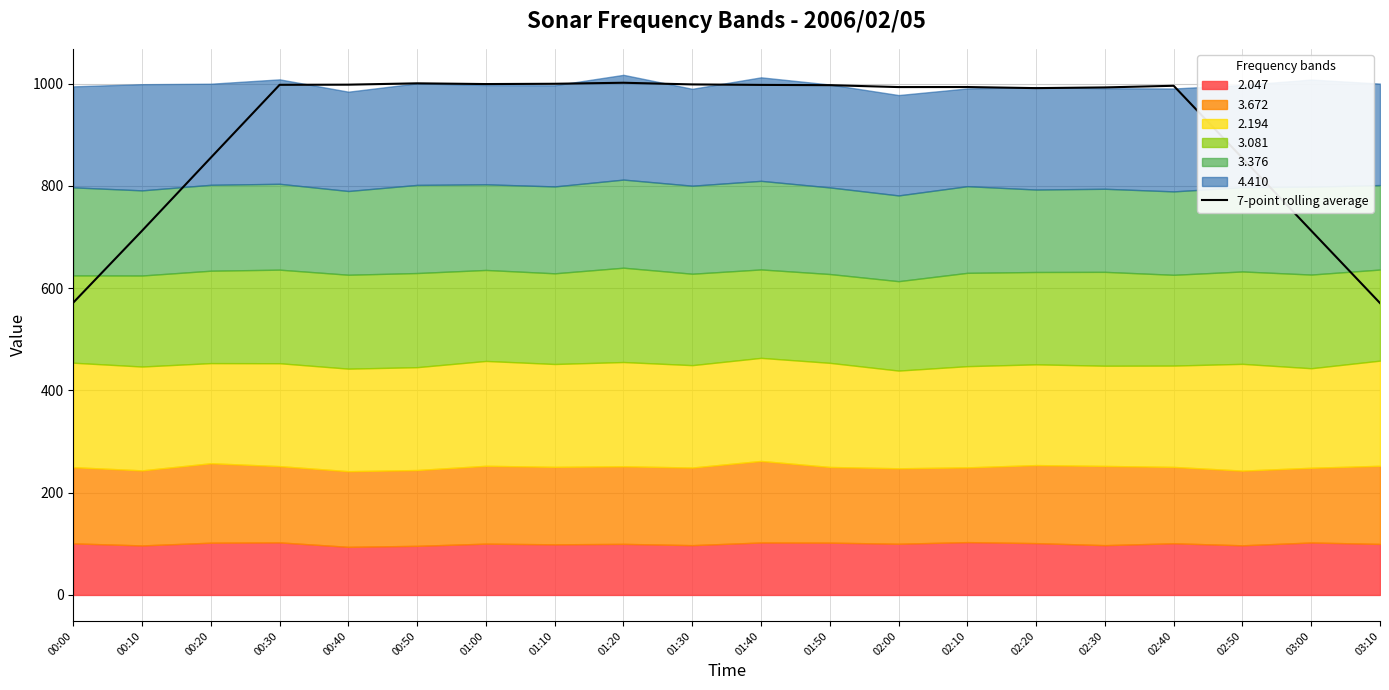

List the labels in order of value, smallest first.

03:10, 00:00, 00:10, 03:00, 02:50, 00:20, 02:20, 02:30, 02:00, 02:10, 02:40, 01:50, 01:40, 00:30, 00:40, 01:30, 01:00, 01:10, 00:50, 01:20